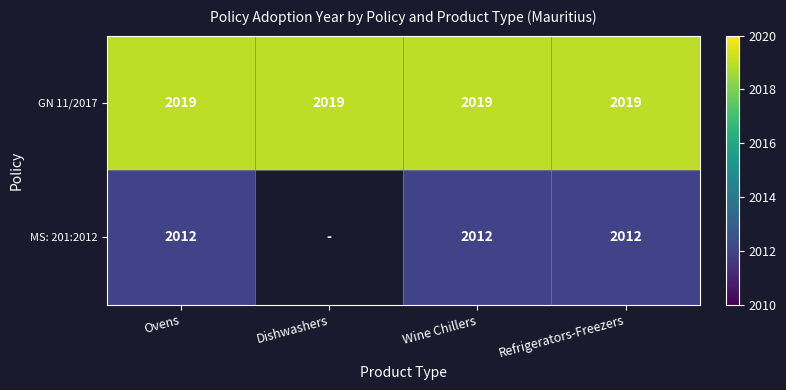

At which category is the sum across all series the highest?

Ovens